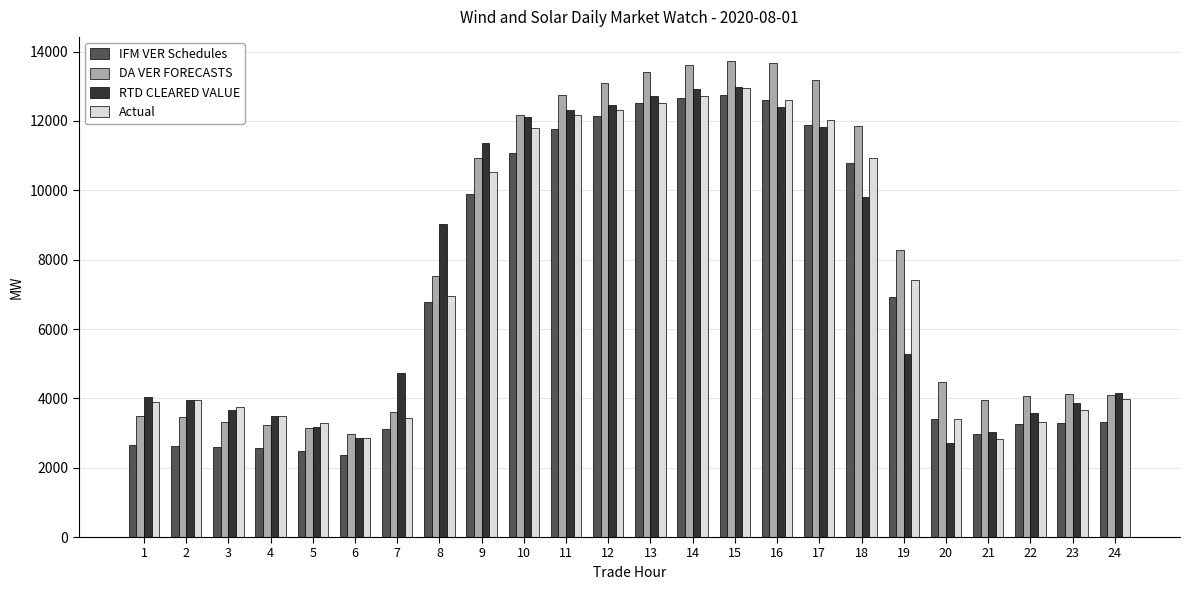

How many bars are there in each group?

4